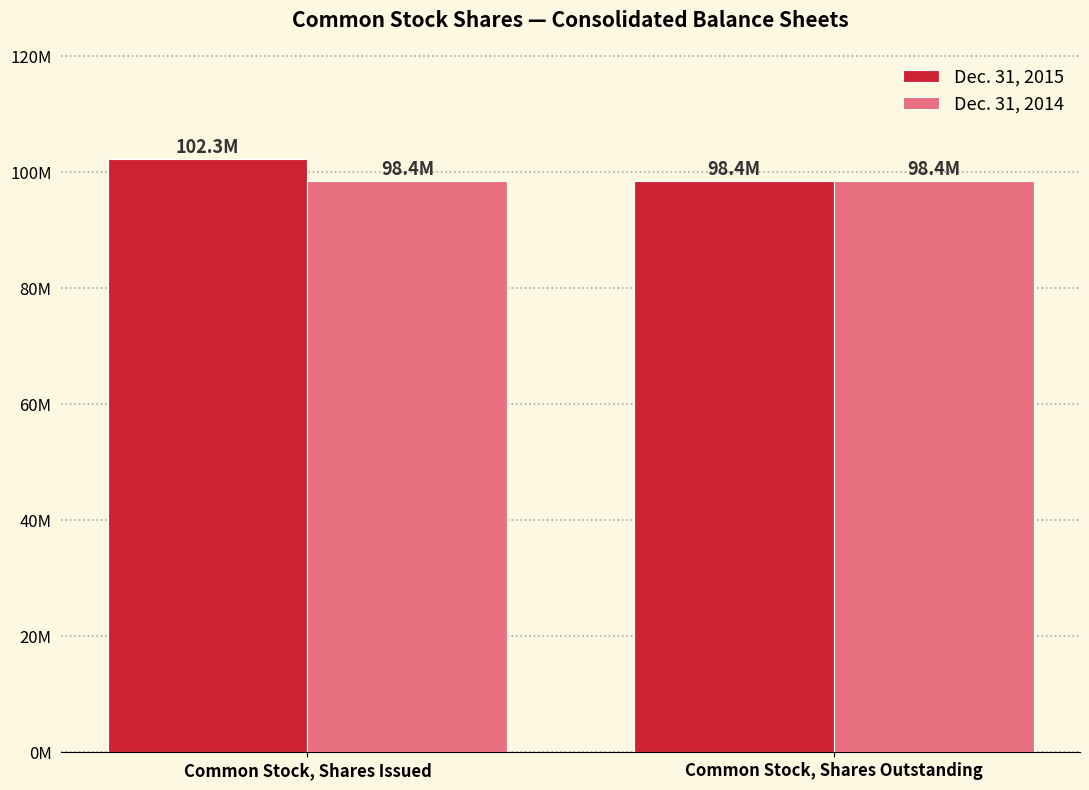

At which category does the chart reach its minimum across all series?

Common Stock, Shares Outstanding